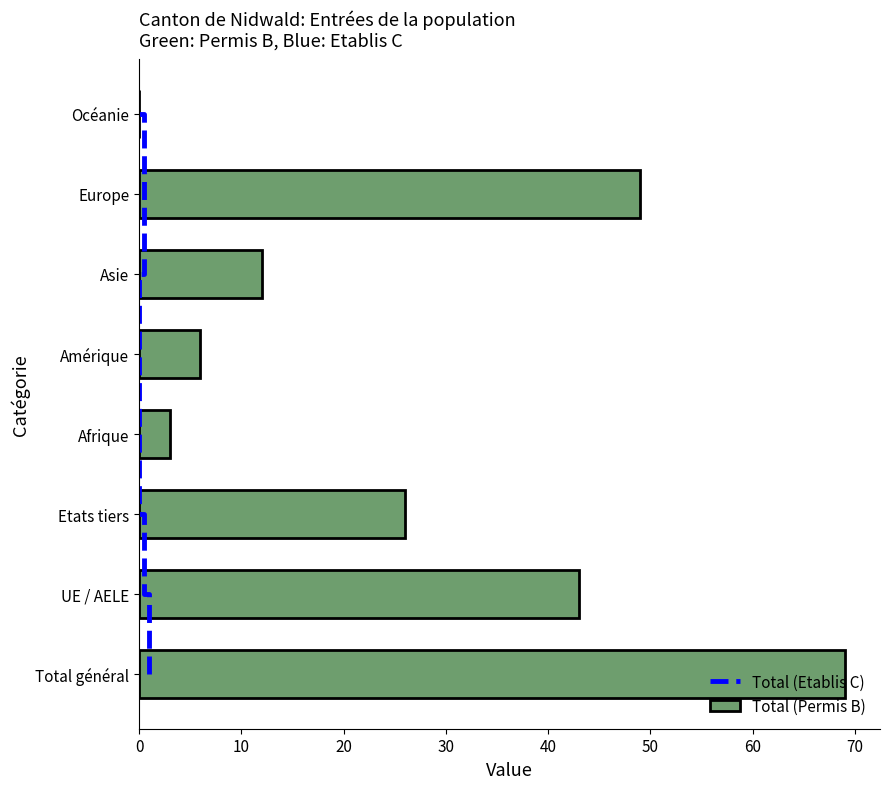

Does the chart contain any negative values?

No